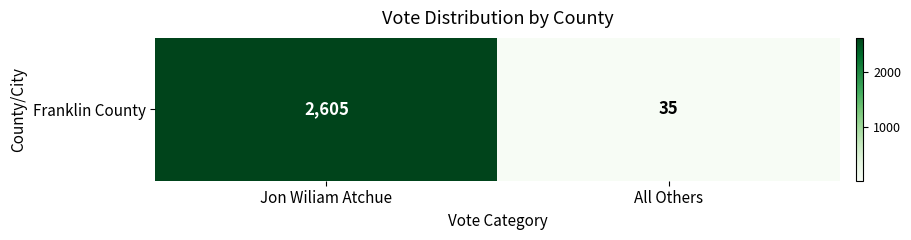

Approximately how many times larger is the value at Jon Wiliam Atchue compared to All Others?

74.4